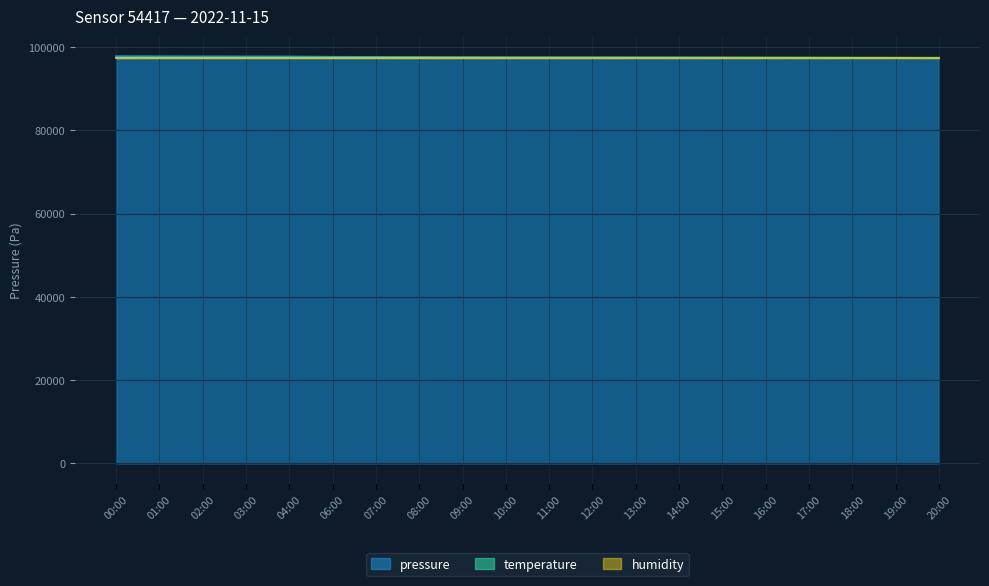

The pressure series shows 97480.0 at 16:00. True or false?

True